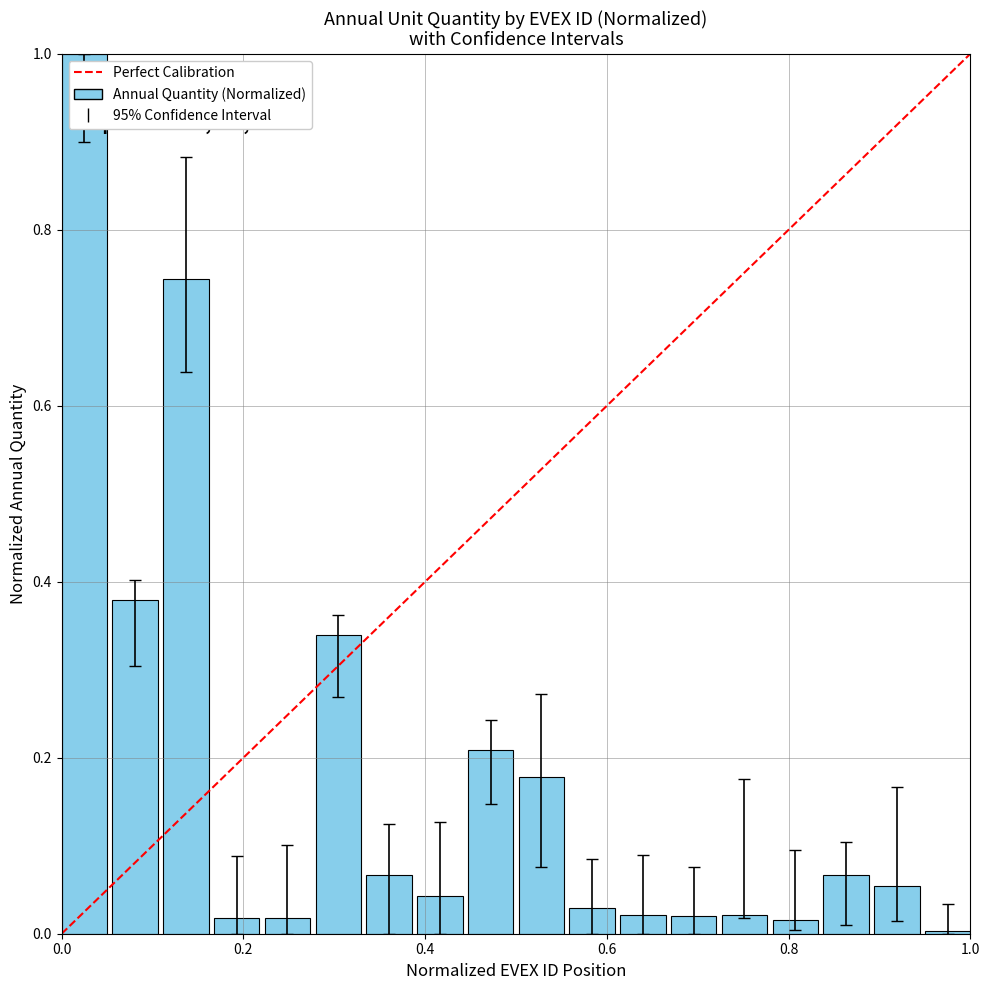

What is the greatest value displayed?

1.0